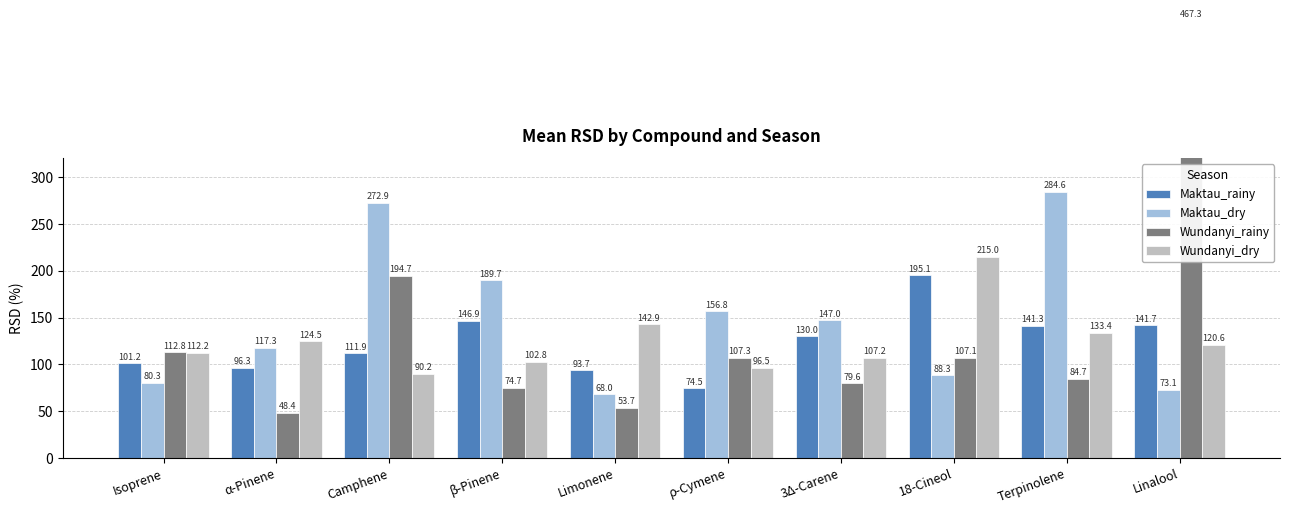

Is it true that Maktau_rainy equals 101.2 at Isoprene?

True